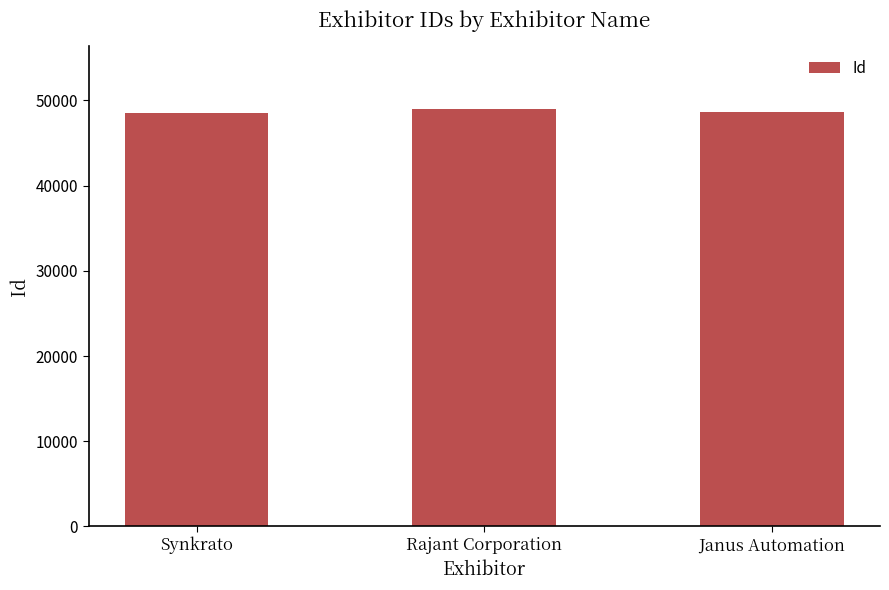

What is the minimum value shown in the chart?

48482